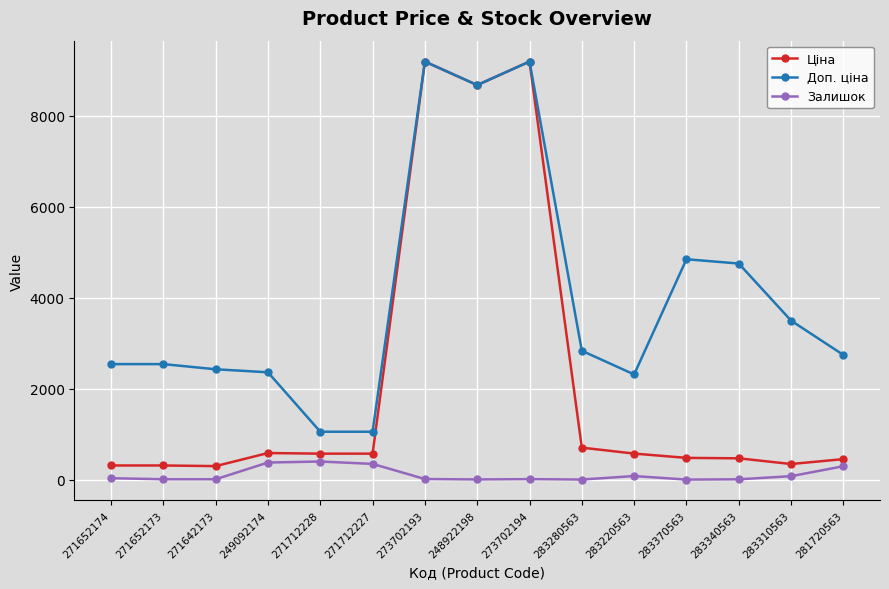

What is the total value across all series at 249092174?

3341.2